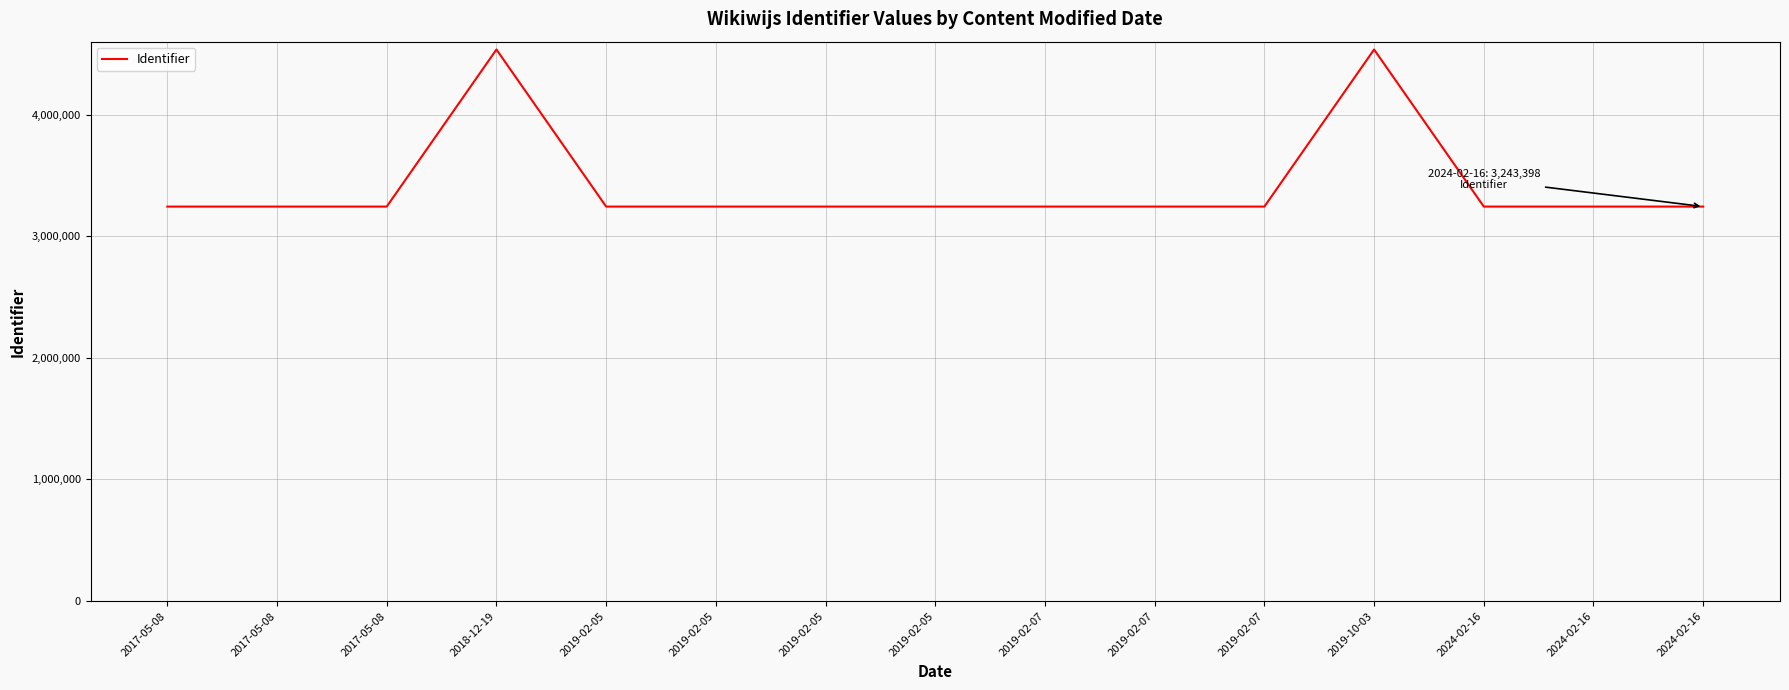

What is the label of the 11th point from the left?

2019-02-07